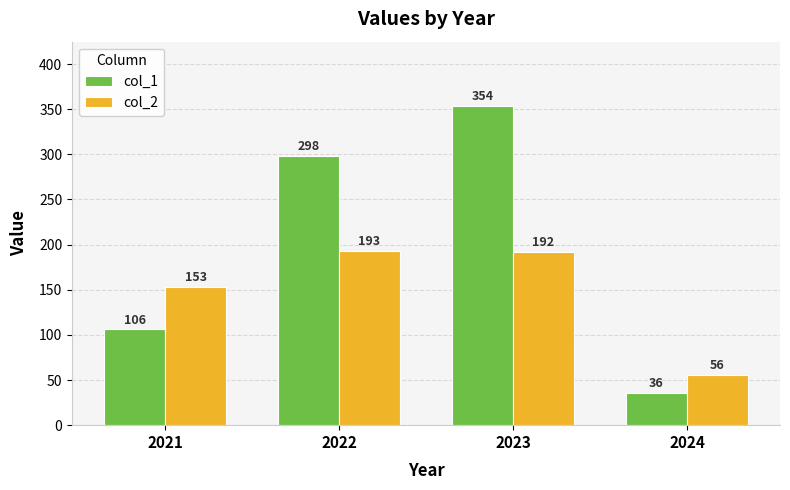

What is the difference between the maximum and second lowest values in the col_1 series?

248